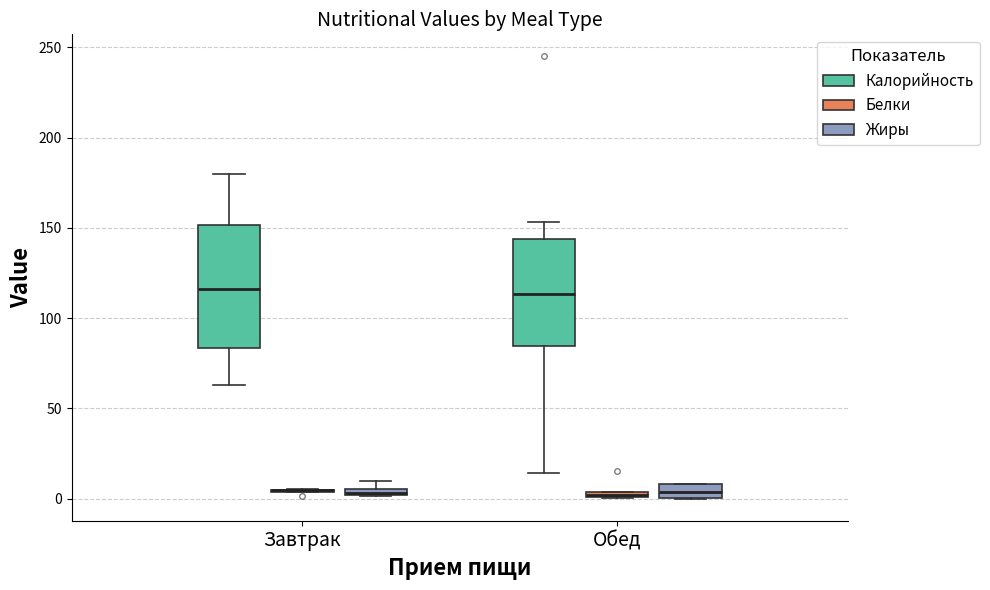

Where is the lower edge of the box for Завтрак (Жиры) on the y-axis? The values are not printed on the chart, so give them approximately, as read against the axis.

0